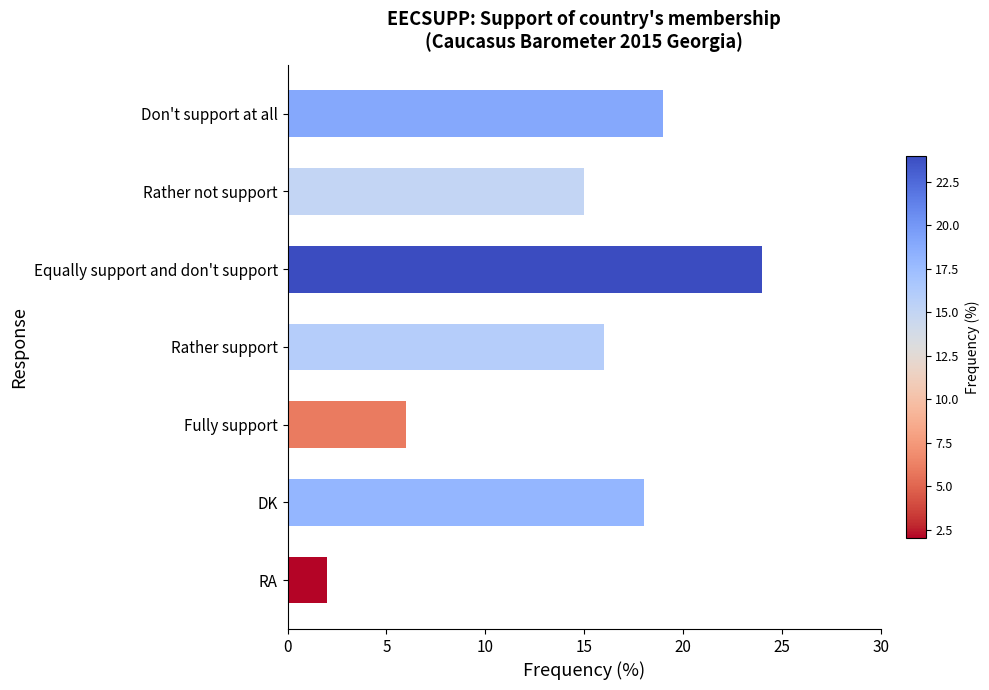

Which label corresponds to the largest value in the chart?

Equally support and don't support